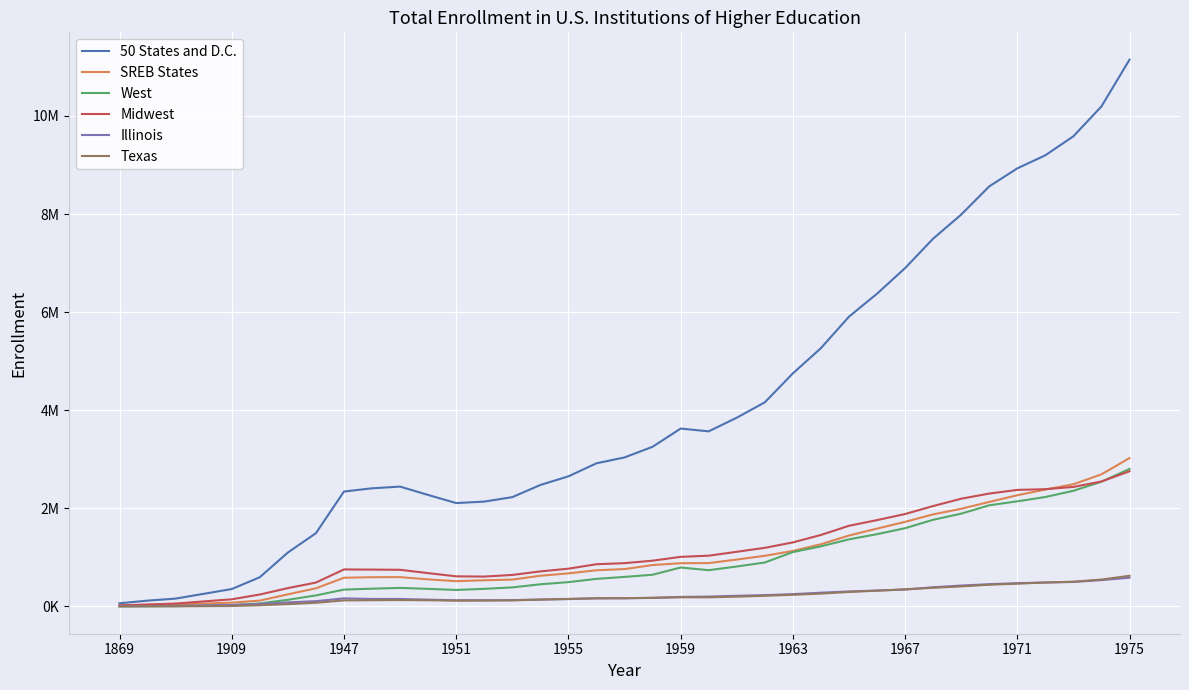

Reading left to right, list all the values displayed in this chart.

50 States and D.C.: 63885	117873	159133	256674	354219	594890	1098428	1492875	2342049	2408044	2442710	2272447	2107109	2136977	2228175	2475737	2652063	2917841	3037464	3254606	3626436	3569077	3847253	4160722	4750667	5265736	5907239	6375619	6897169	7497864	7988832	8563808	8931677	9198040	9585550	10194494	11147962
SREB States: 14016	32255	39377	57923	76474	118690	245836	369066	584615	595446	597280	551289	514791	533238	546277	625222	673433	736991	761261	843255	880444	883414	954636	1032222	1130760	1266974	1445021	1586274	1723610	1876905	1990129	2130228	2266615	2382259	2490118	2693048	3024738
West: 2454	3346	4836	15911	26986	60516	134603	223824	342719	361394	376937	357936	335689	358257	387463	451002	495085	561330	601308	645502	793009	738563	813630	895372	1107245	1224286	1367256	1472977	1594440	1765918	1890917	2061943	2142472	2230382	2357620	2542597	2802565
Midwest: 21821	38613	58482	101620	144758	242430	372751	486133	753667	750474	746648	678204	613594	608086	641797	713493	769211	859963	881832	932058	1010310	1034002	1113653	1194374	1304640	1456826	1643826	1759562	1883260	2046226	2195701	2300685	2375588	2390254	2435917	2547286	2755441
Illinois: 3992	7075	11512	20291	29069	48649	81701	107074	163725	152521	151622	138016	126055	125715	128039	139582	149443	164654	166240	173222	193680	200152	216577	230115	250074	279822	305107	323522	343292	390831	425002	452888	474080	487071	497906	536106	584856
Texas: 421	1929	2441	5393	8344	23490	46703	74552	122516	126228	129477	125624	116904	119483	123052	138850	152703	165990	166610	175854	185518	185722	198784	216641	237246	261041	294529	320565	348481	379379	407918	442225	463261	487642	503750	547142	624390